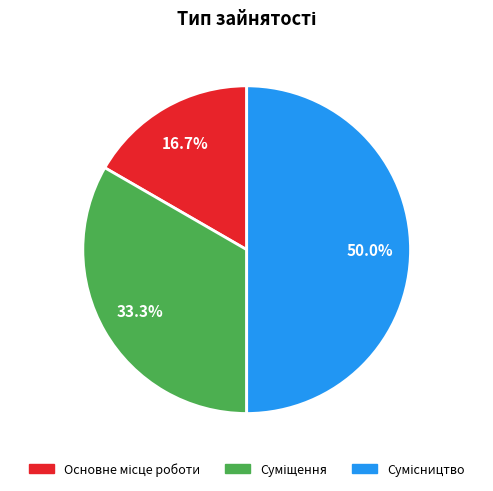

Approximately how many times larger is the value at Суміщення compared to Основне місце роботи?

2.0